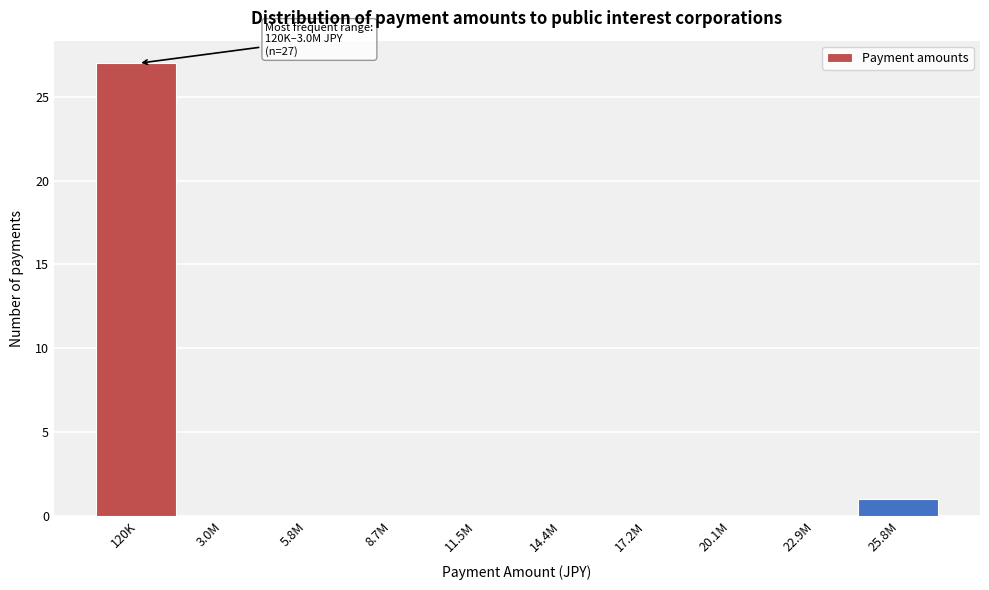

Reading left to right, transcribe all the data shown in this chart.

120K=27	3.0M=0	5.8M=0	8.7M=0	11.5M=0	14.4M=0	17.2M=0	20.1M=0	22.9M=0	25.8M=1